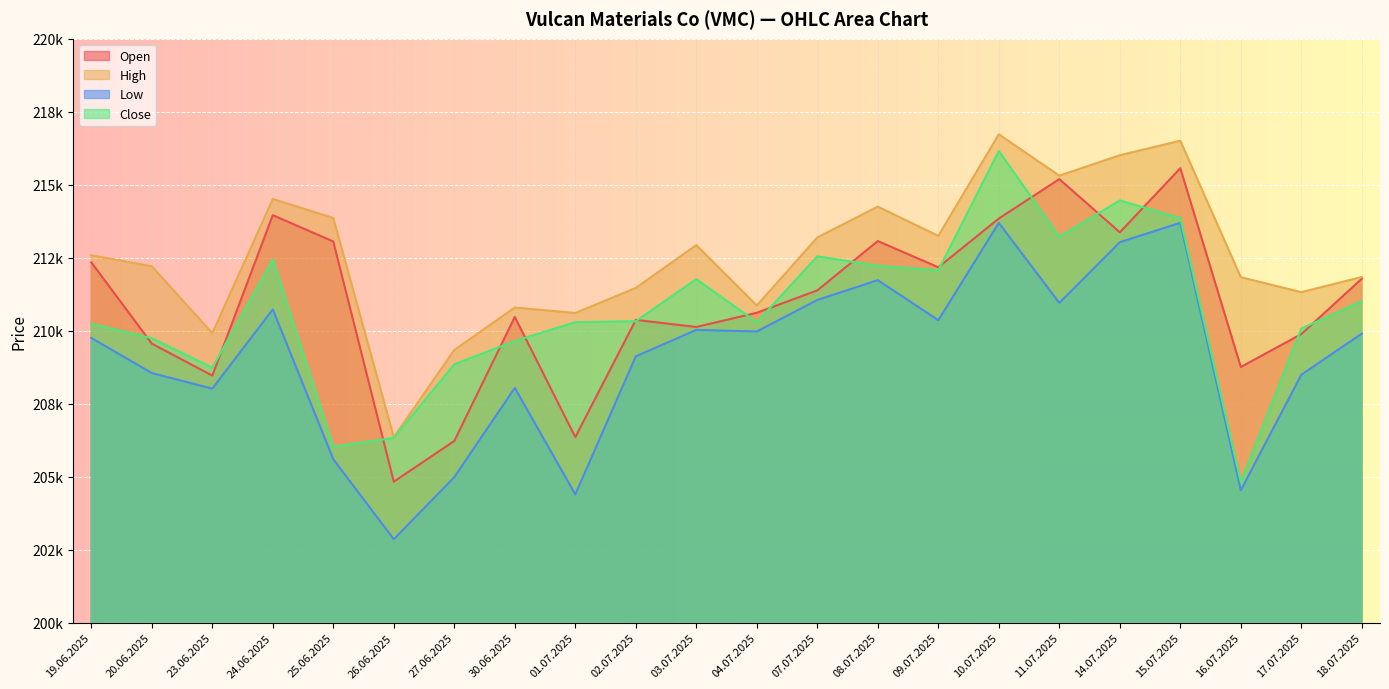

At how many categories does at least one series exceed 212663?

10